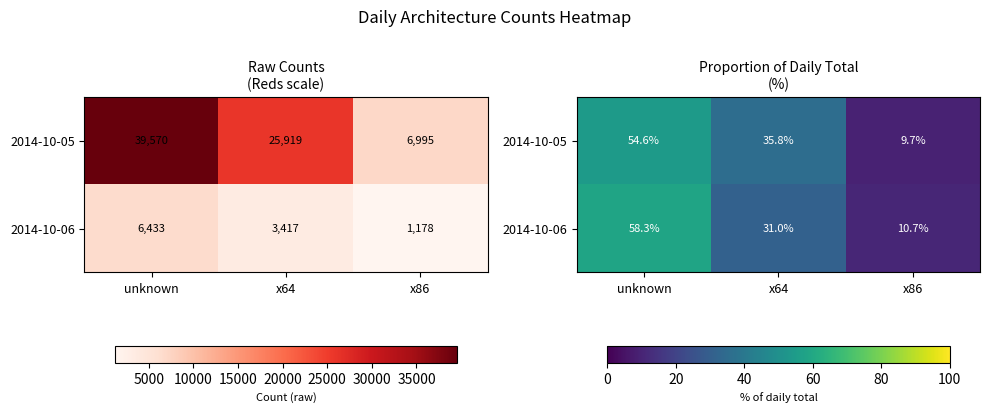

How many data points in 2014-10-05 are above 35?

2